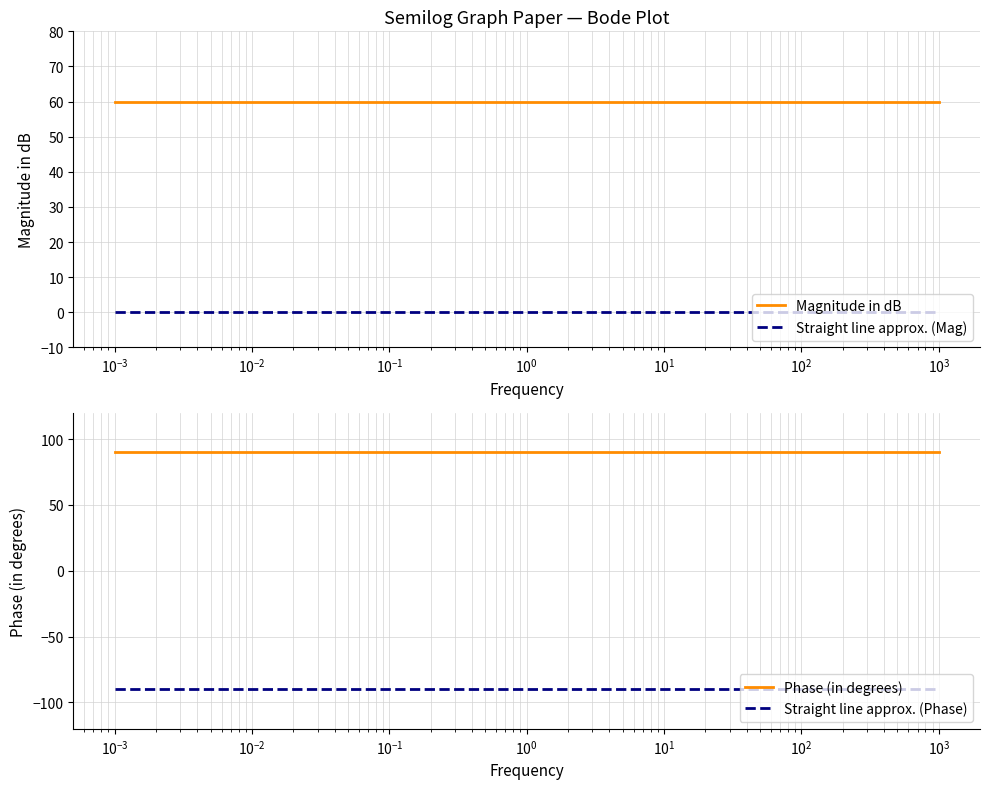

True or false: Magnitude in dB has more than 0 interior local peaks.

False